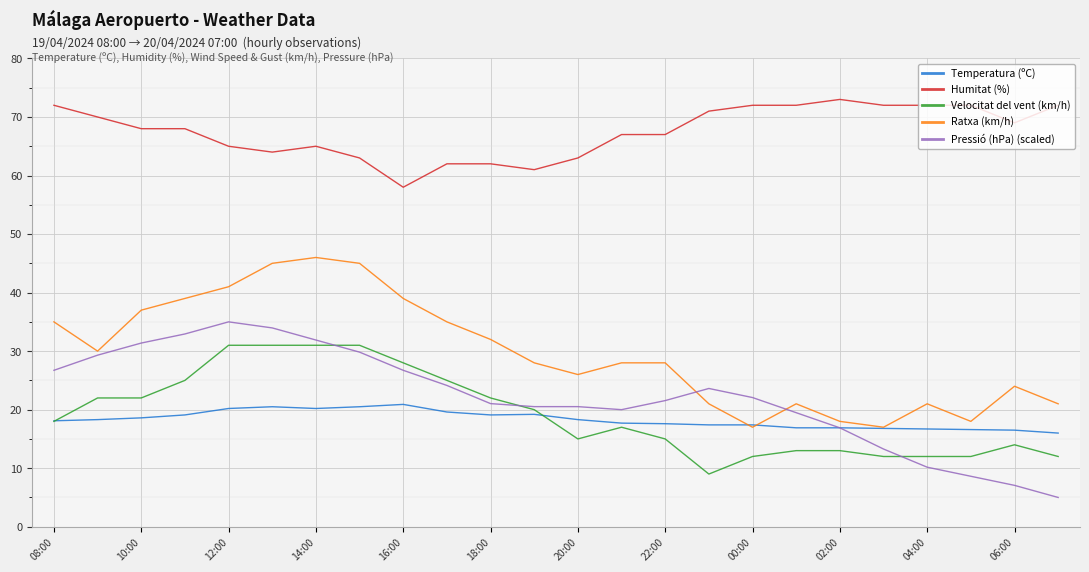

True or false: Humitat (%) and Ratxa (km/h) cross at least once.

False